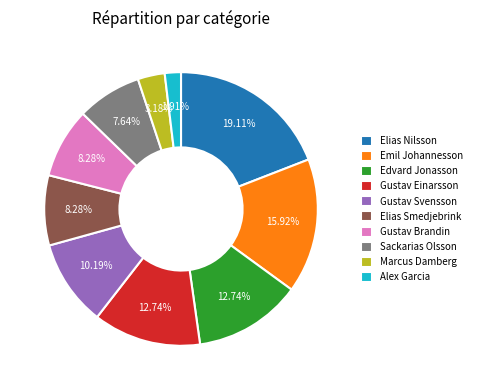

Between Emil Johannesson and Sackarias Olsson, which is larger?

Emil Johannesson